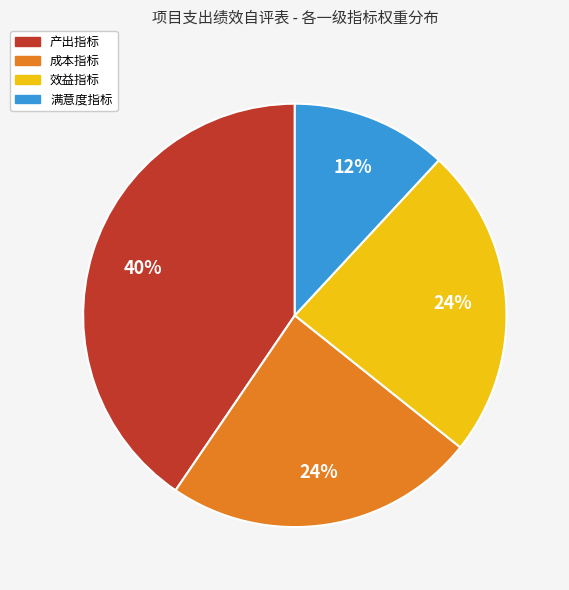

Which category has the biggest portion of the pie?

产出指标